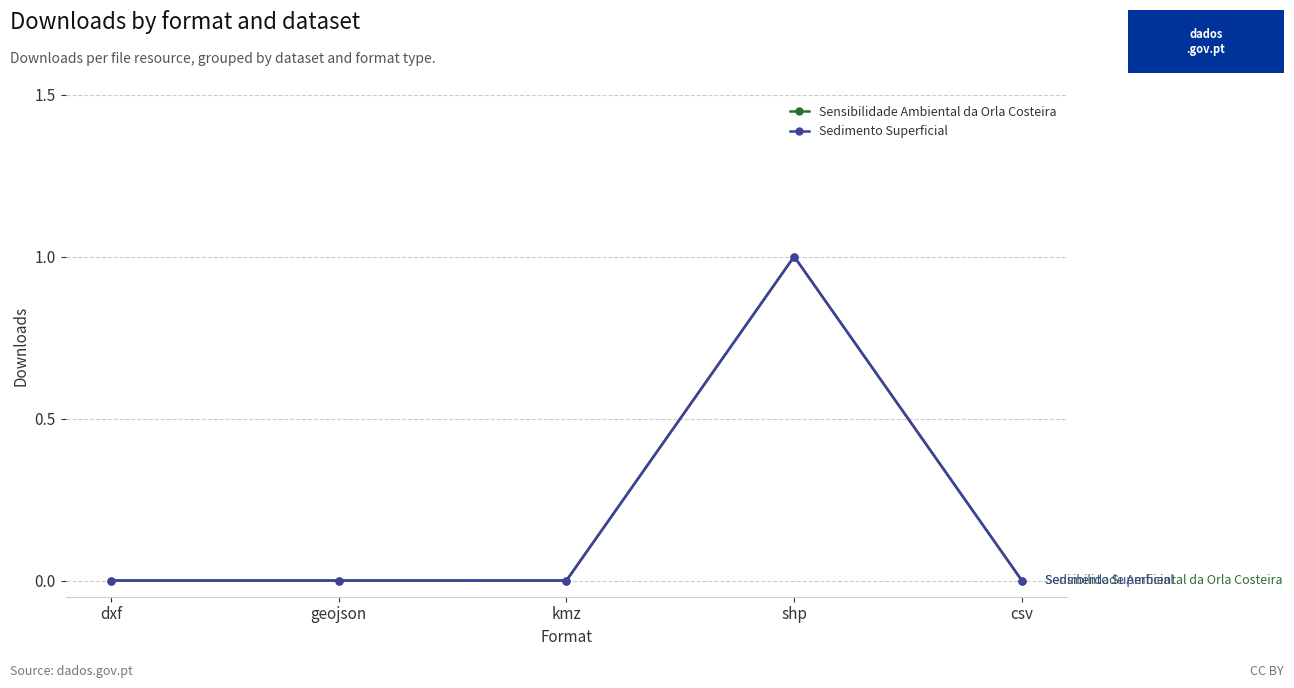

Is it true that Sedimento Superficial equals 1 at dxf?

False